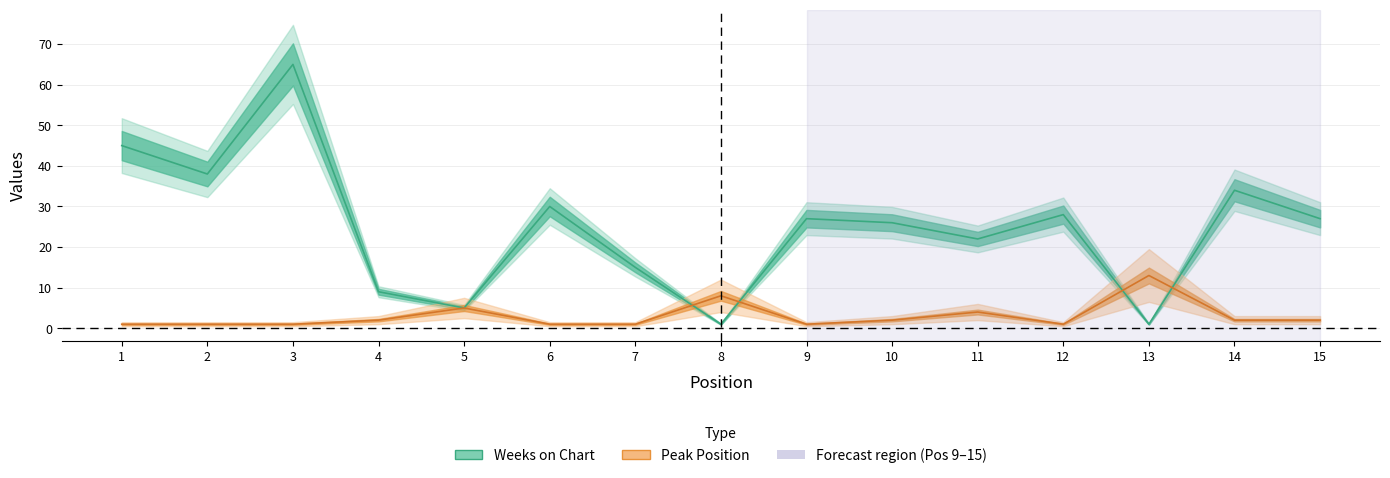

What are all the series names shown in the legend?

Weeks on Chart, Peak Position